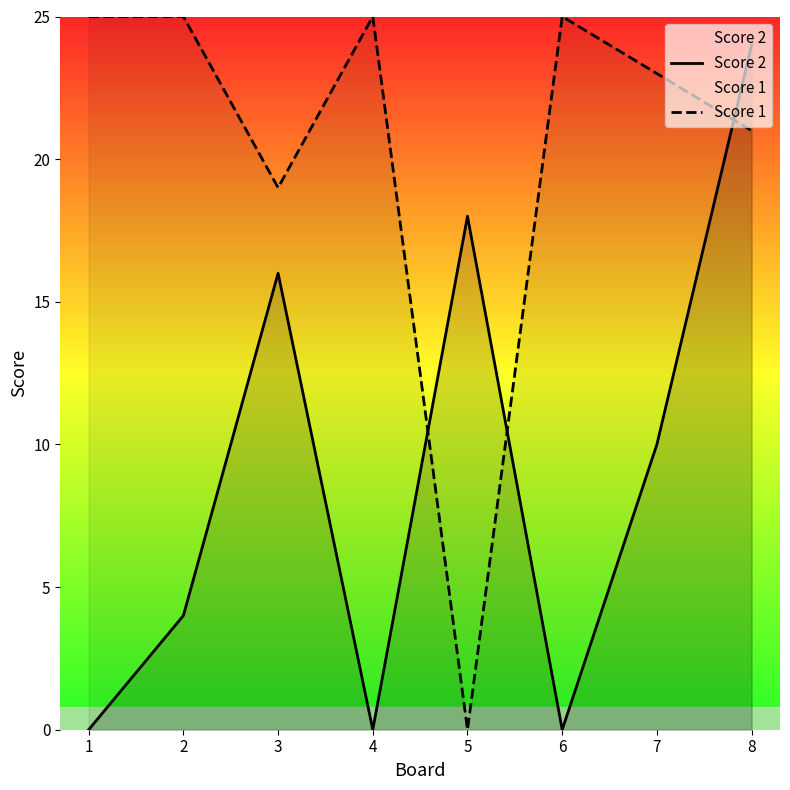

What is the difference between the Score 2 values at 1 and 5?

18